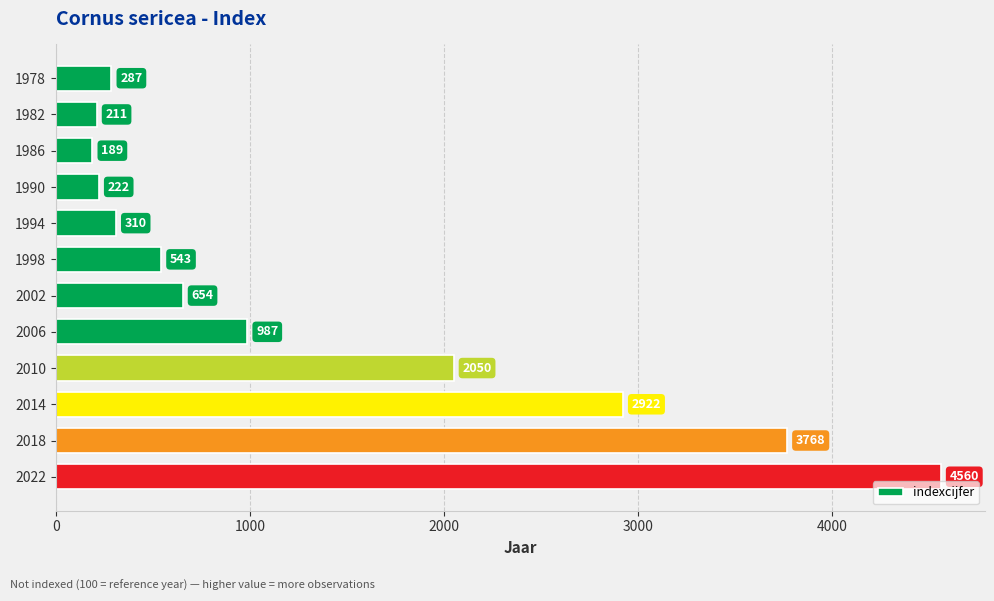

Rank the categories by value from lowest to highest.

1986, 1982, 1990, 1978, 1994, 1998, 2002, 2006, 2010, 2014, 2018, 2022